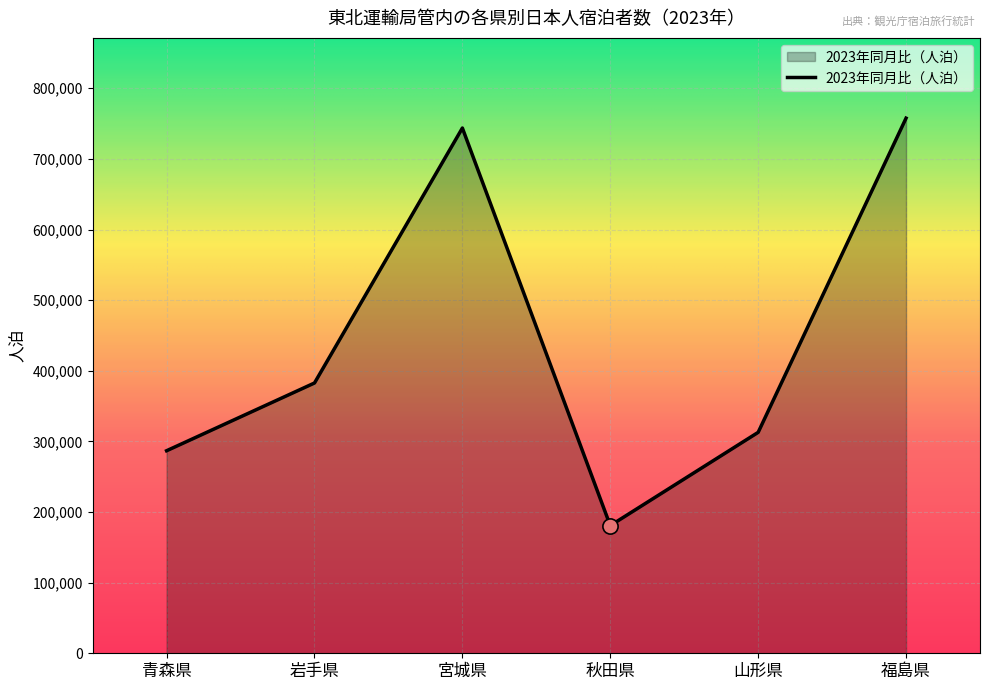

What is the ratio of the value at 福島県 to the value at 青森県?

2.6